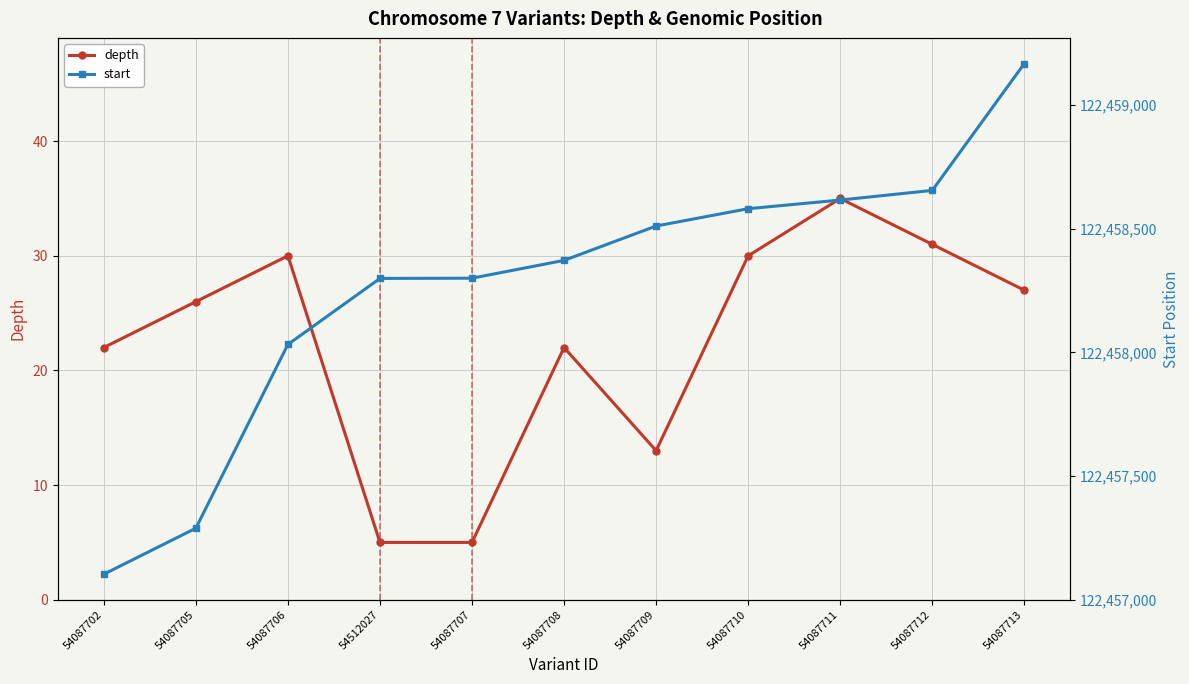

What is the label of the 8th point from the left?

54087710